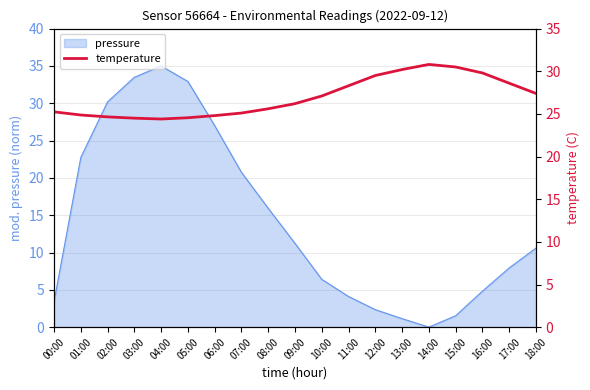

What is the maximum value shown in the chart?

30.8